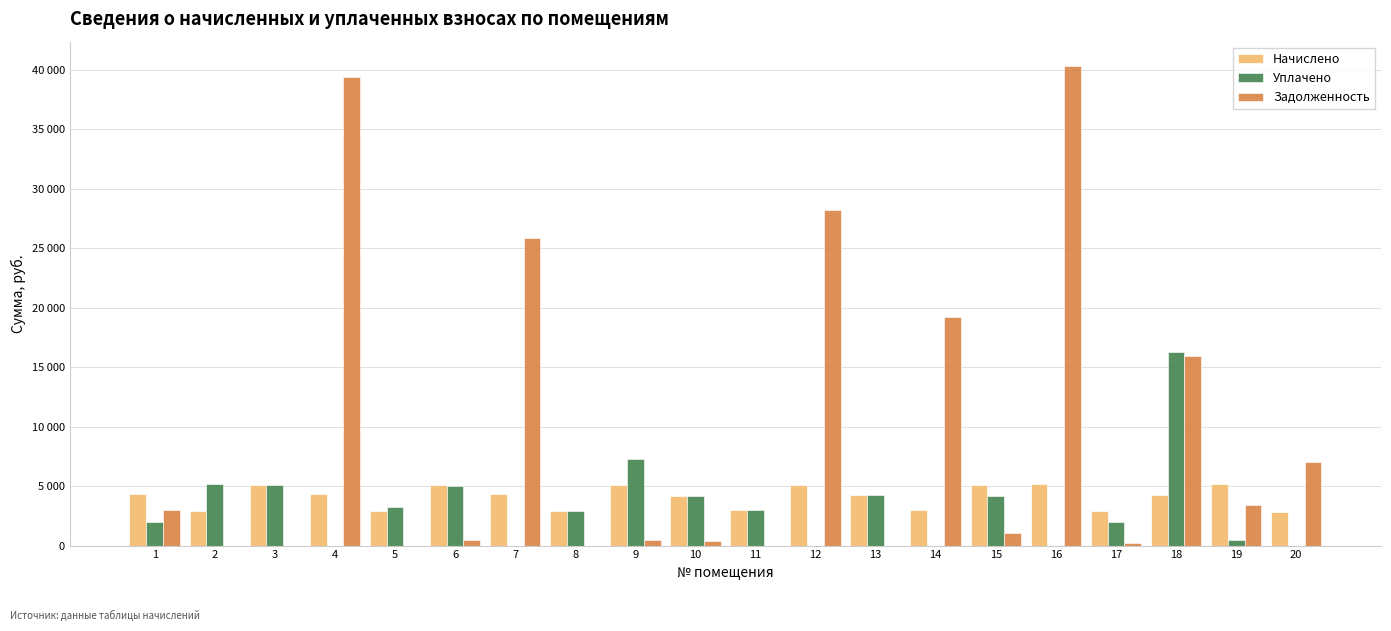

What is the value of the Уплачено bar at the 15th from the left?

4141.5